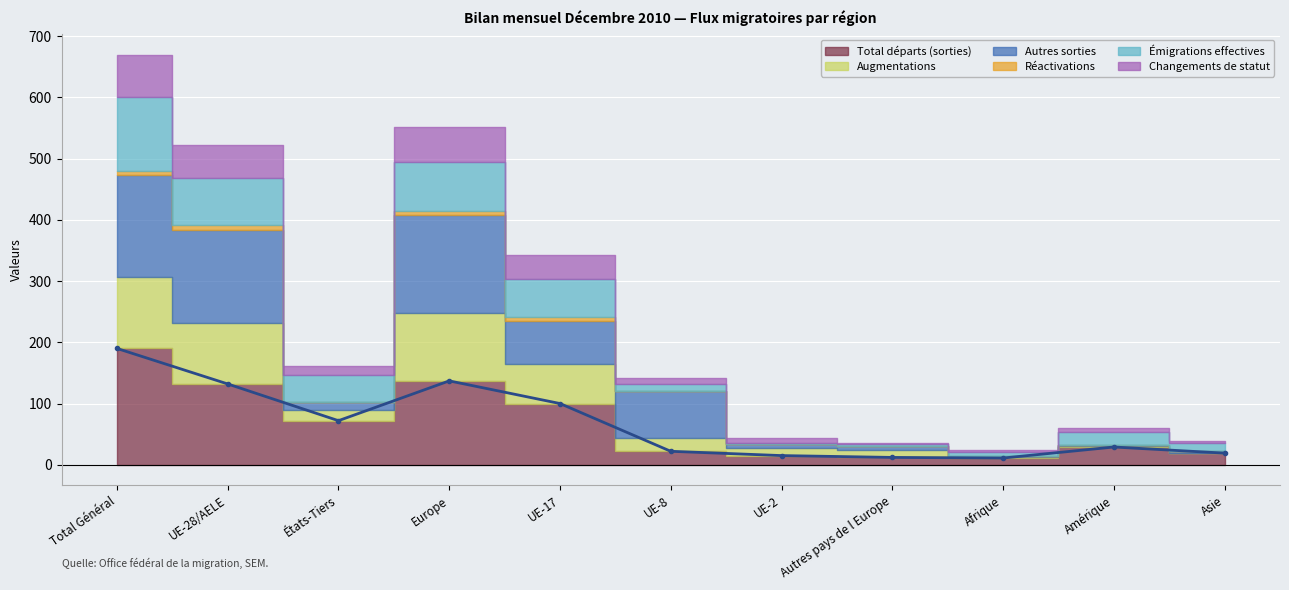

Reading right to left, transcribe all the data shown in this chart.

Total départs (sorties): 19	29	11	12	15	22	100	137	72	132	190
Augmentations: 1	2	2	12	13	22	64	111	17	99	116
Autres sorties: 3	2	2	7	6	76	71	160	14	153	167
Réactivations: 0	0	0	0	0	0	7	7	0	7	7
Émigrations effectives: 13	21	6	3	2	12	62	80	44	77	121
Changements de statut: 3	6	3	2	7	10	38	57	14	55	69